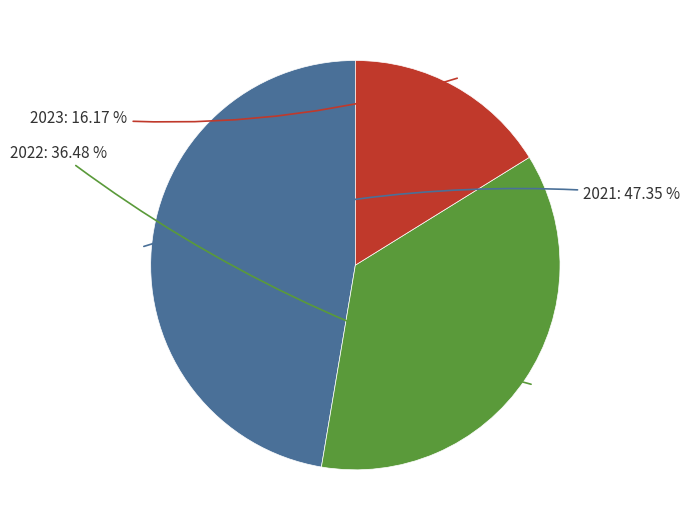

How many segments does this pie chart have?

3